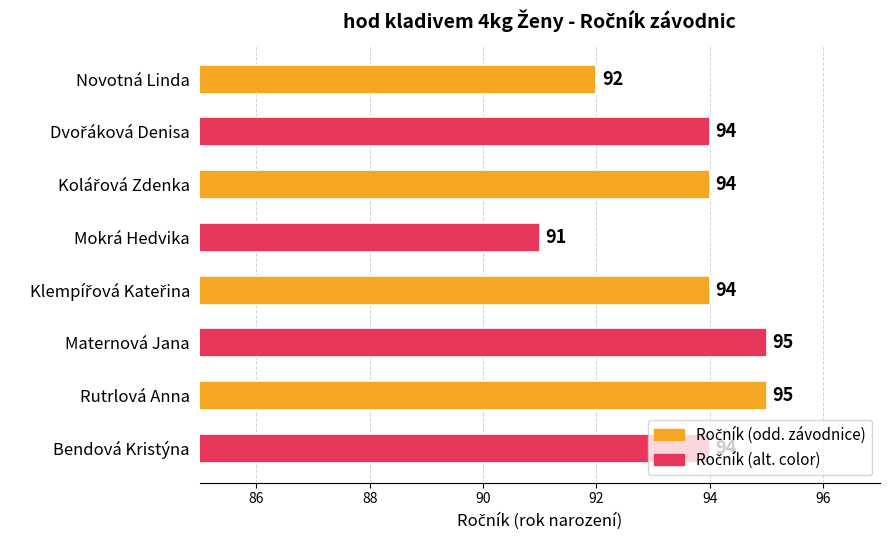

What is the difference between the maximum and minimum values?

4